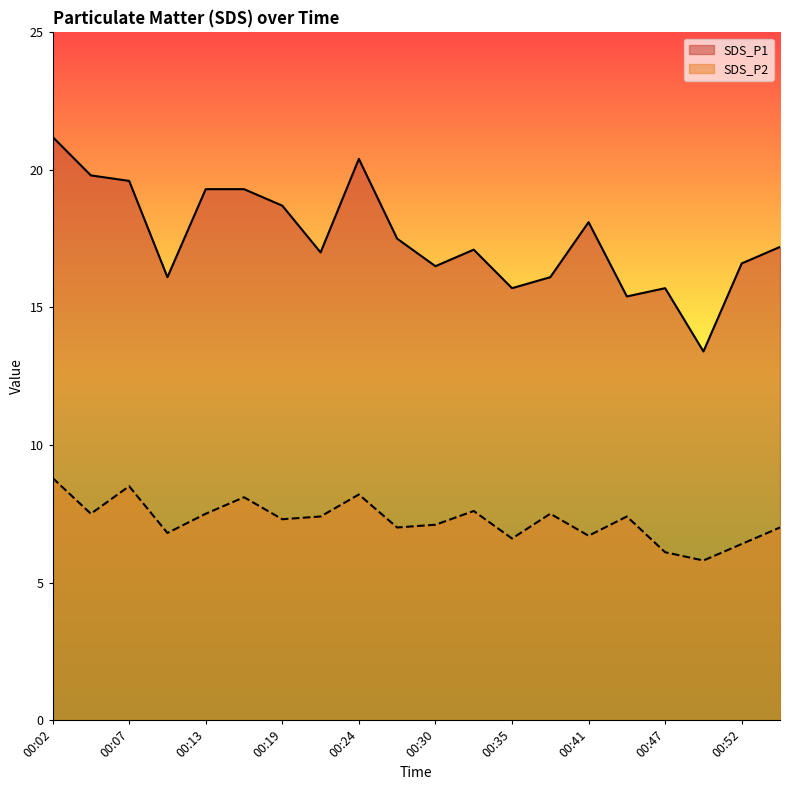

Where does the SDS_P2 series first go above 7?

00:02